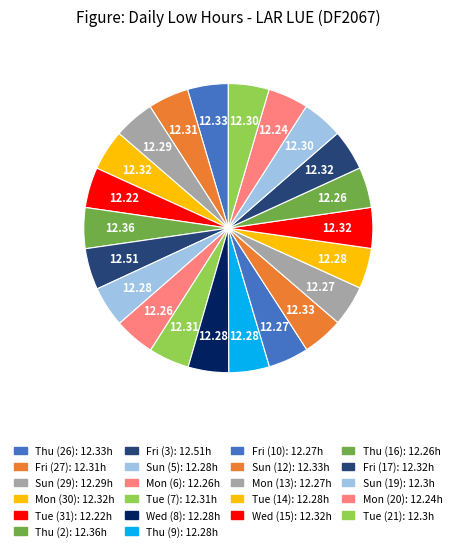

How many segments does this pie chart have?

22